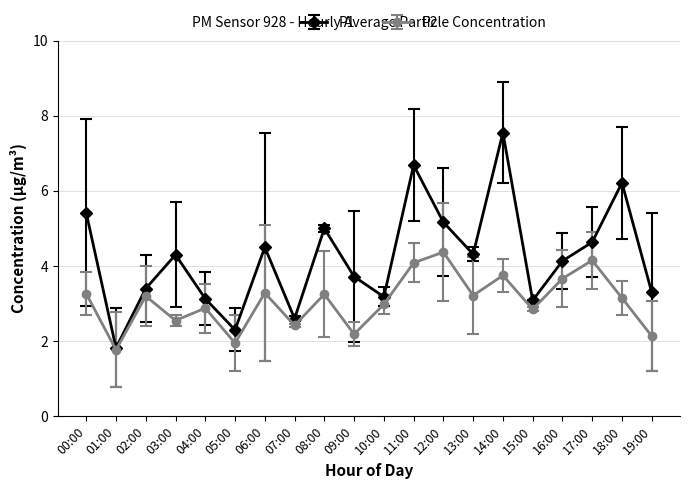

What is the difference between the P2 values at 00:00 and 07:00?

0.8